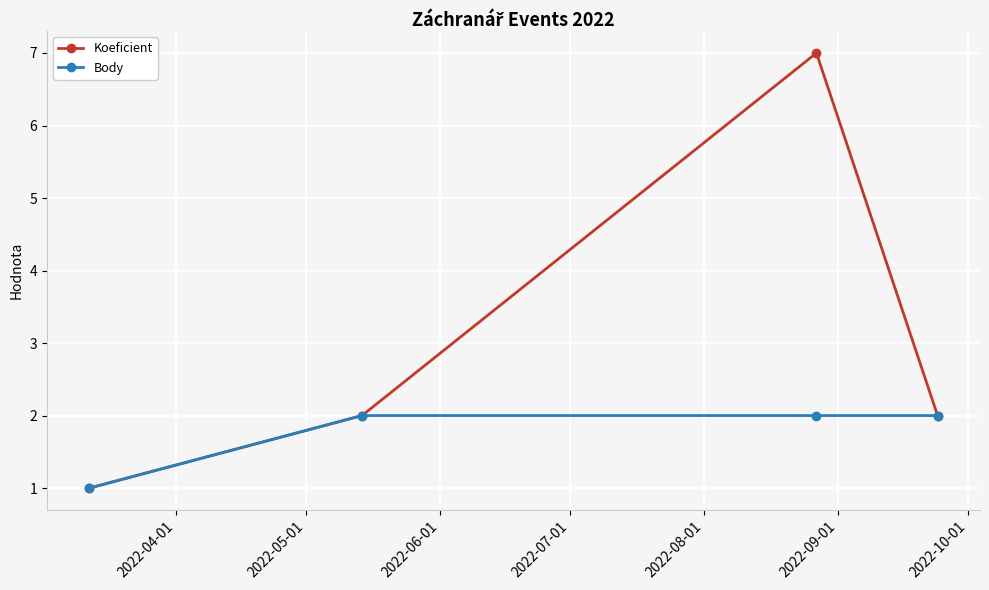

True or false: Koeficient has more than 2 points higher than both neighbors.

False